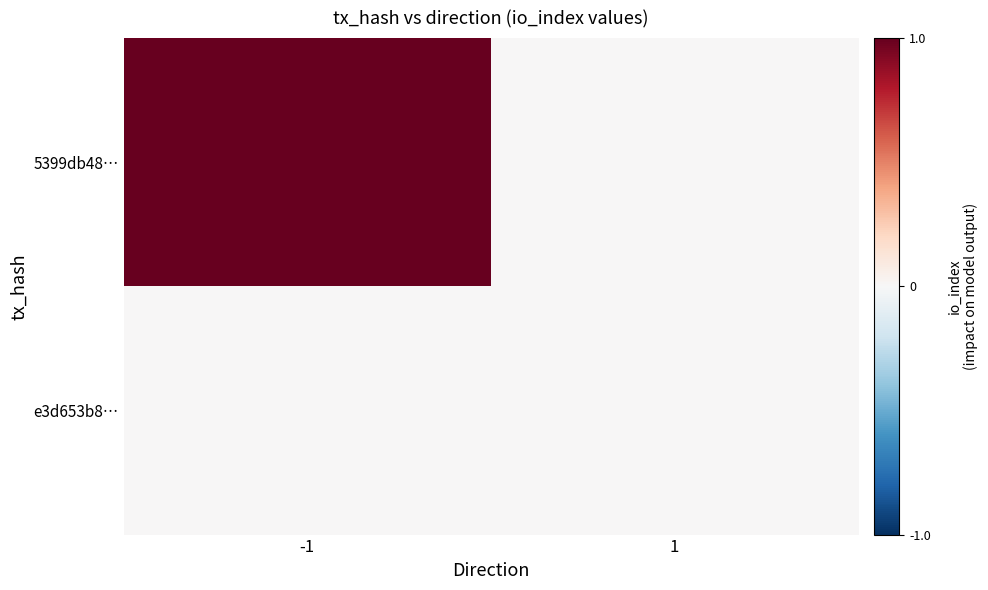

Rank the series at -1 from highest to lowest value.

5399db48…, e3d653b8…